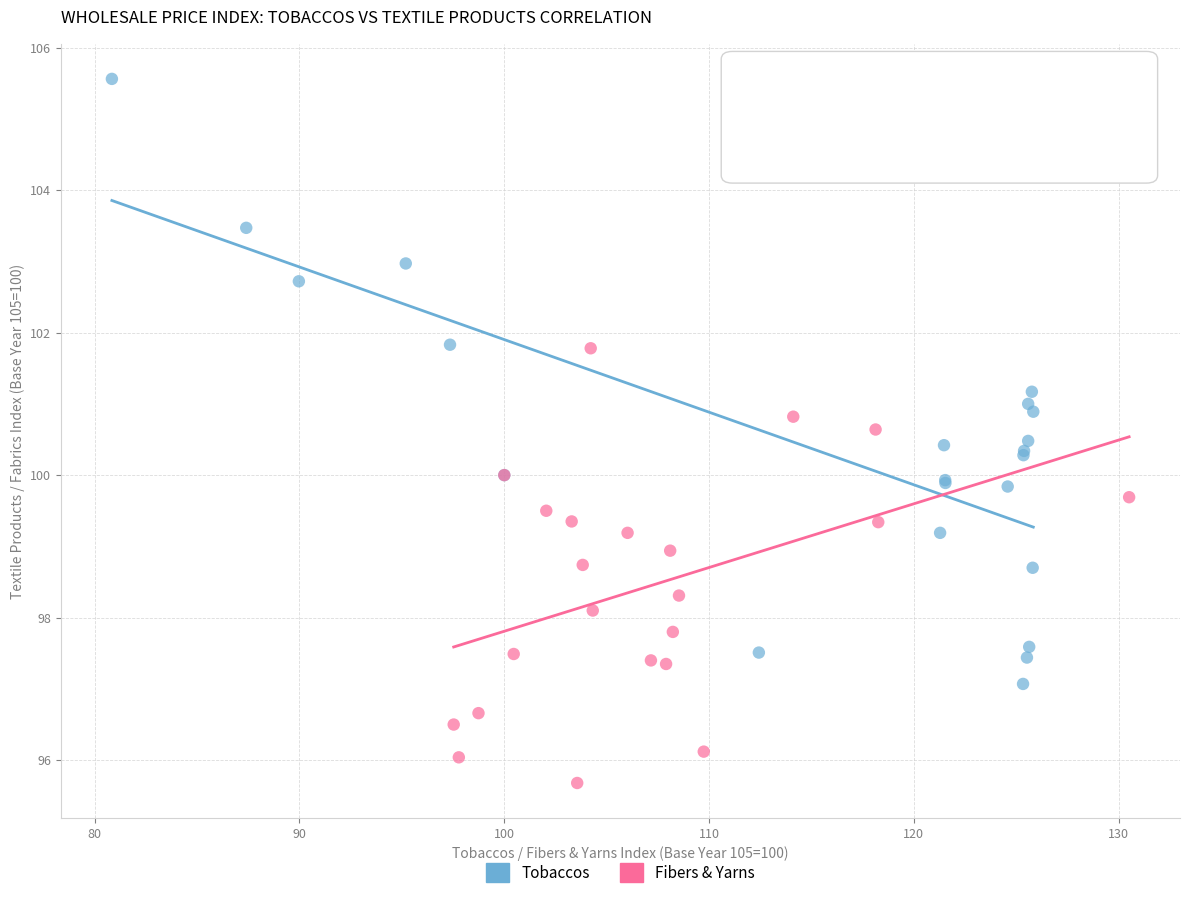

What are all the series names shown in the legend?

Tobaccos, Fibers & Yarns